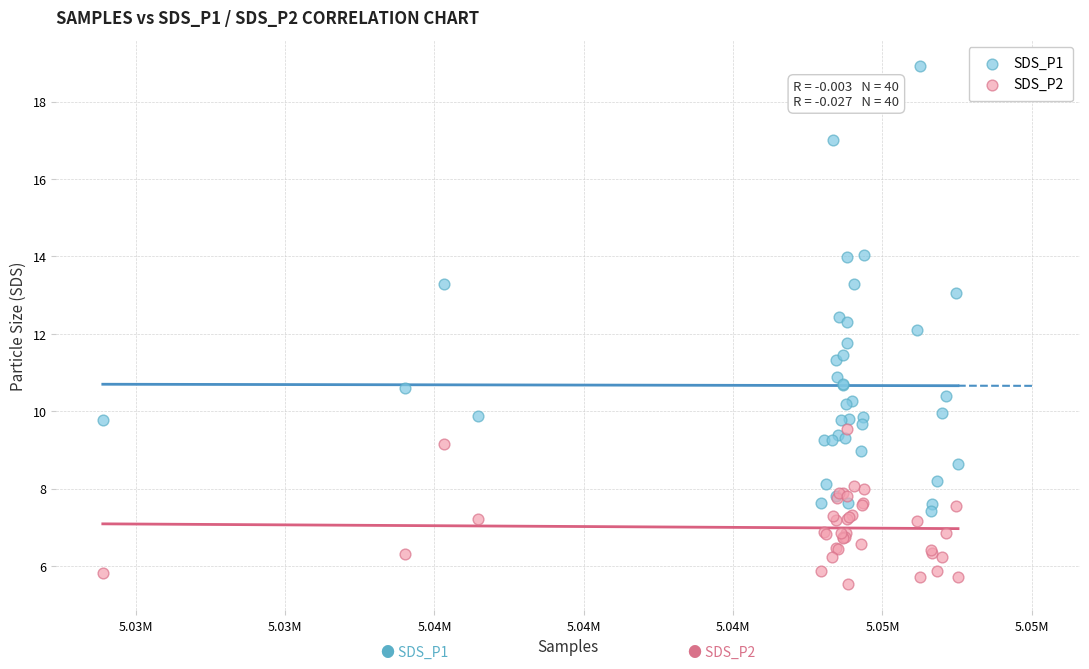

What are all the series names shown in the legend?

SDS_P1, SDS_P2